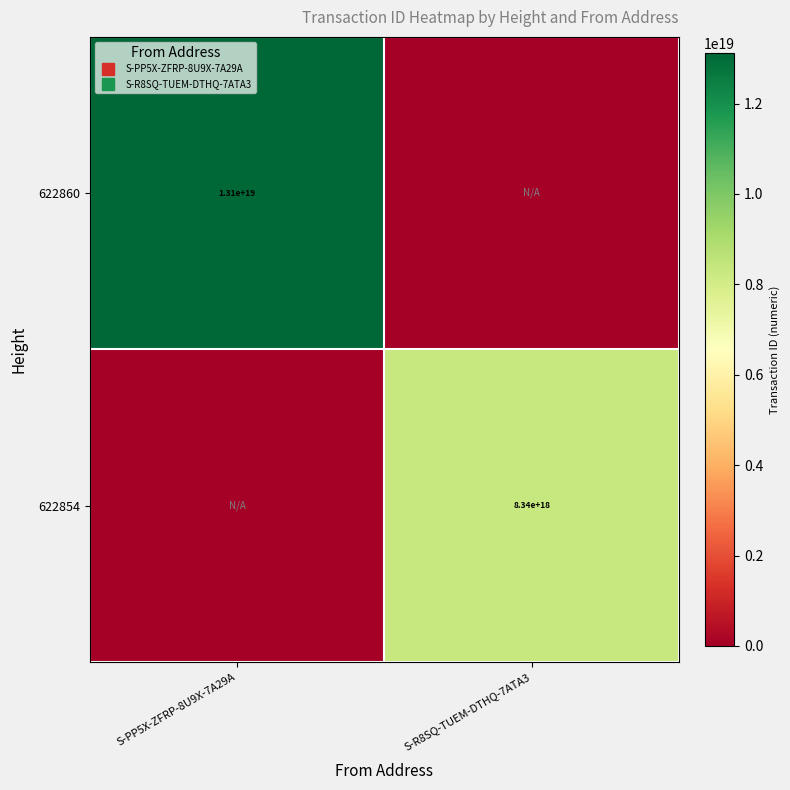

What is the greatest value displayed?

13121036563311353856